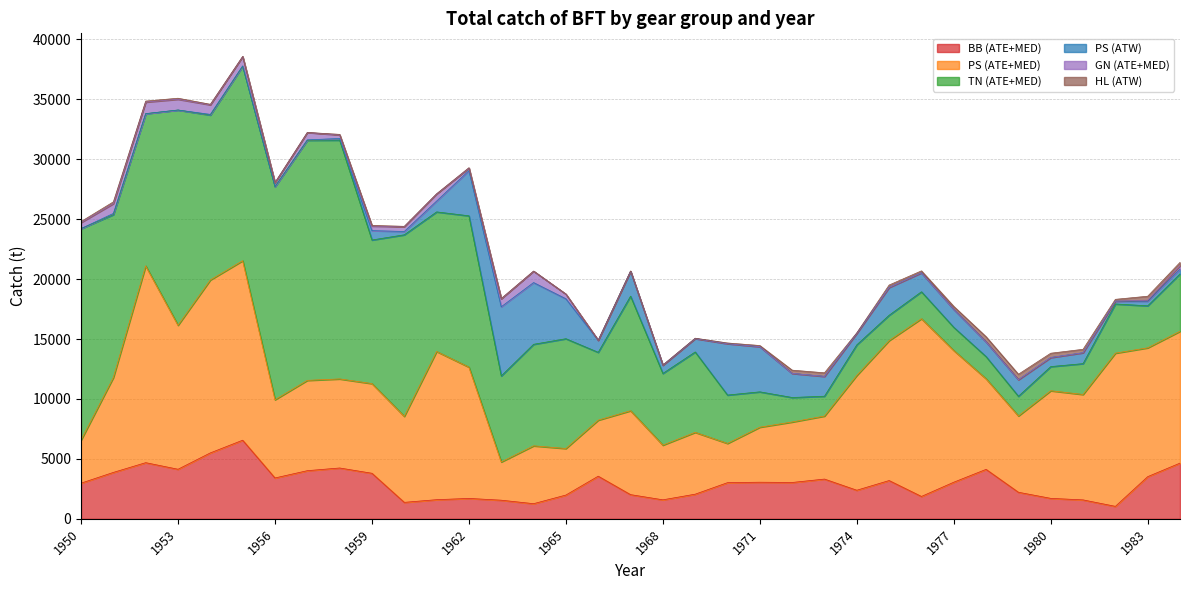

Count the number of categories in the chart.

35